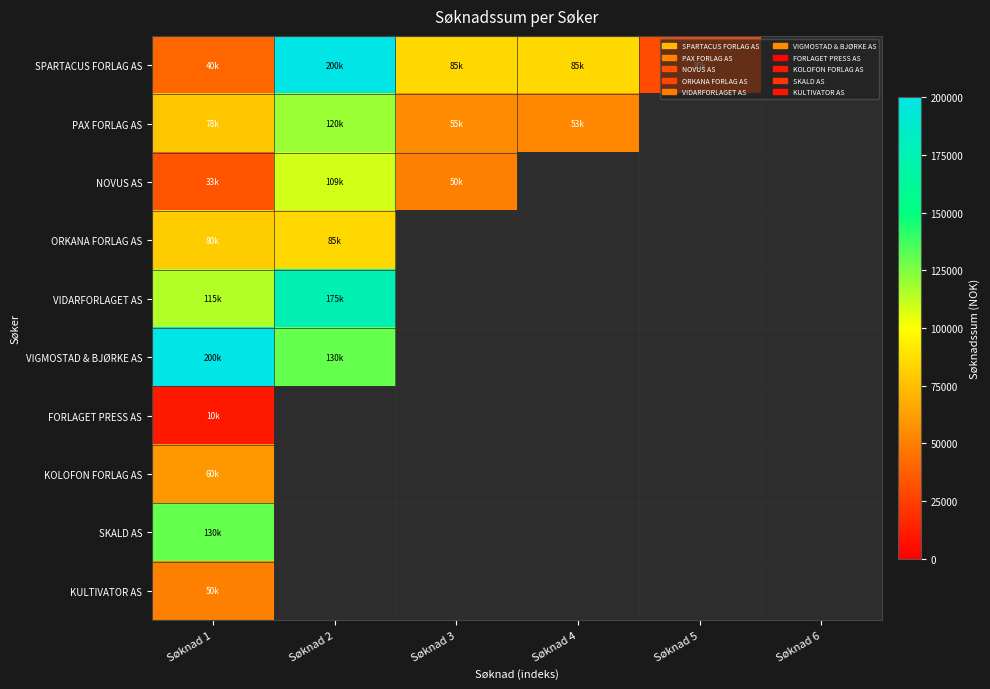

What is the greatest value displayed?

200000.0